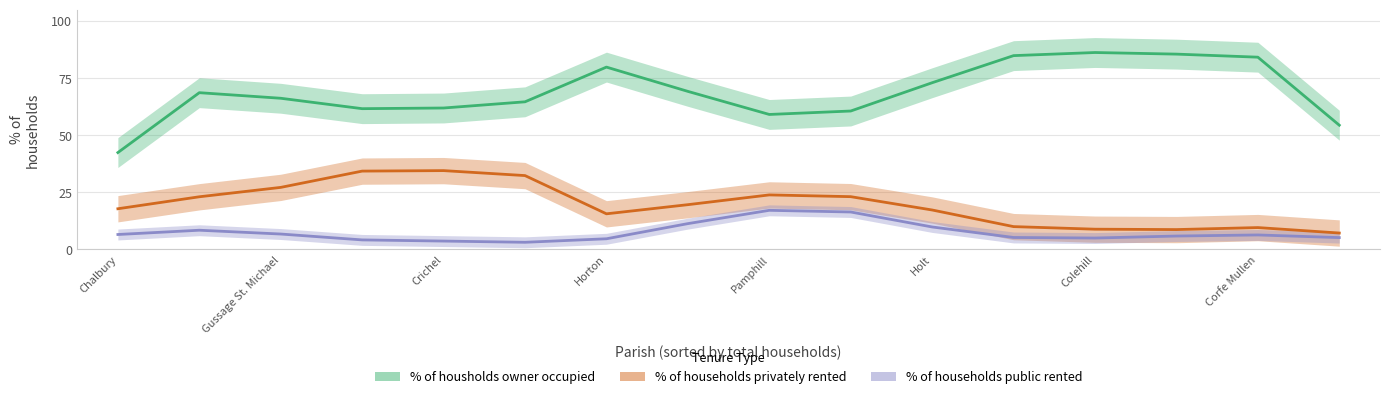

How many interior local peaks does the % of households public rented series have?

3